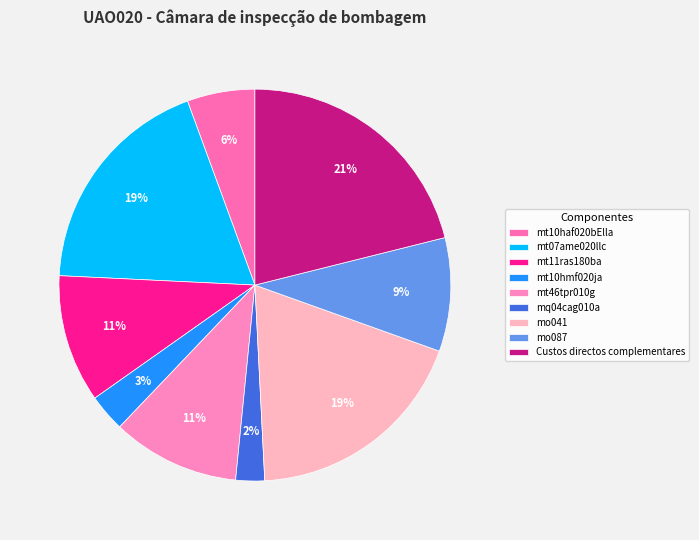

Which has a higher value, mq04cag010a or mo087?

mo087